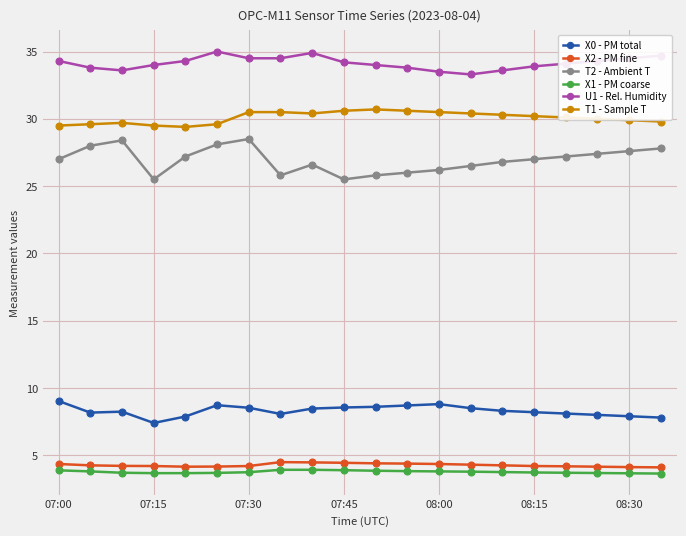

Which series has the widest spread of values?

T2 - Ambient T